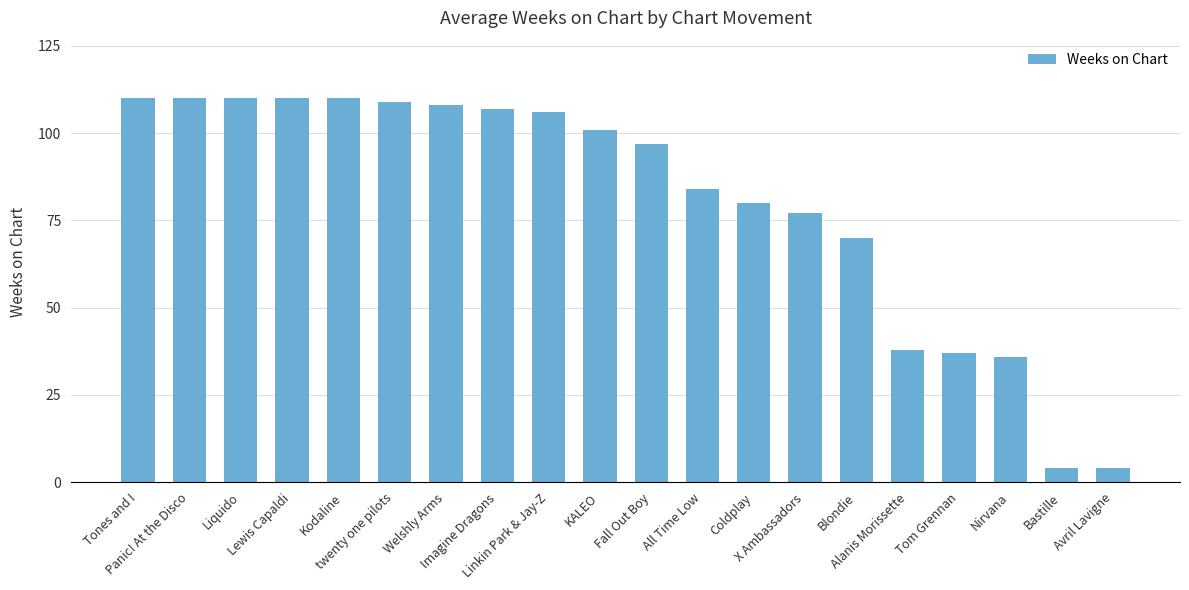

What is the sum of all values?

1608